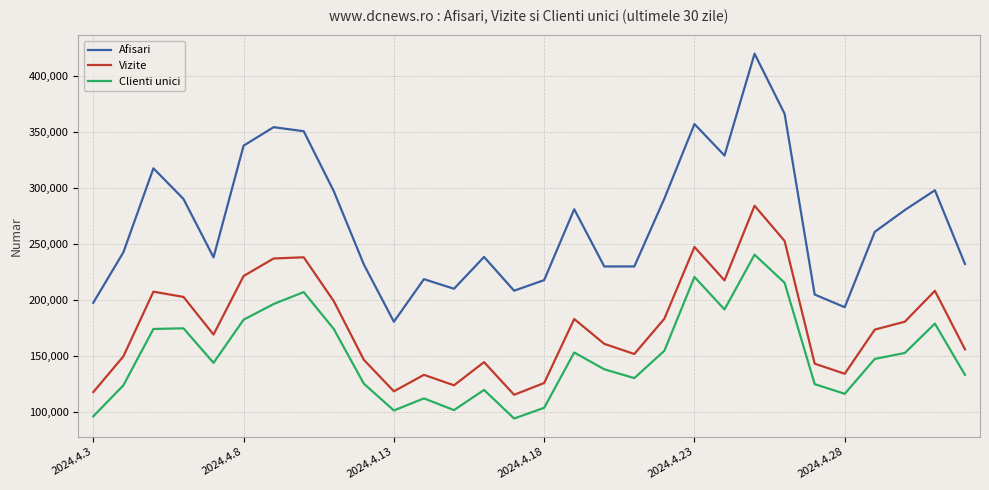

What is the minimum value for Afisari?

180207